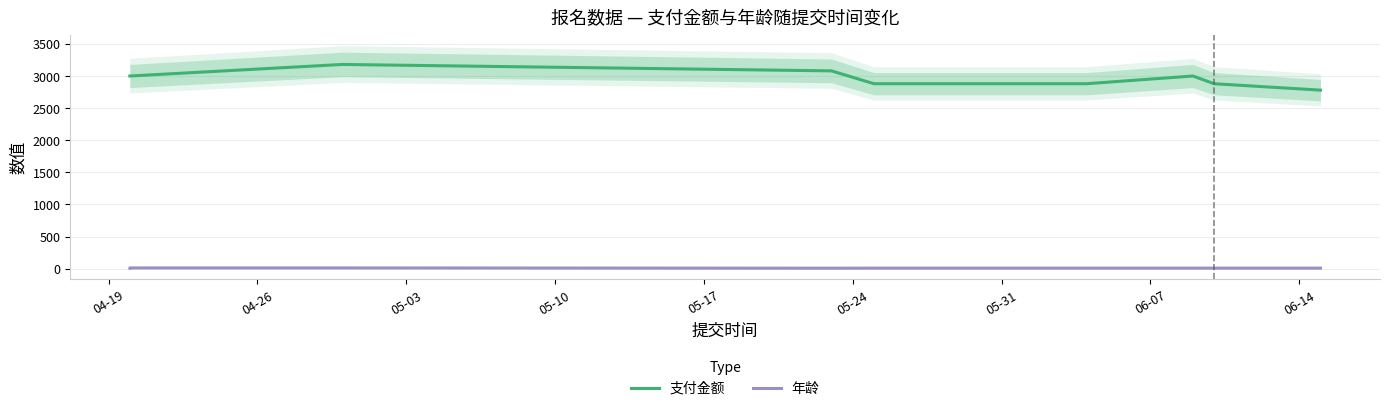

Reading right to left, list all the values displayed in this chart.

支付金额: 2780	2880	3000	2880	2880	3080	3180	3000	3000
年龄: 9	9	9	9	9	8	12	12	10